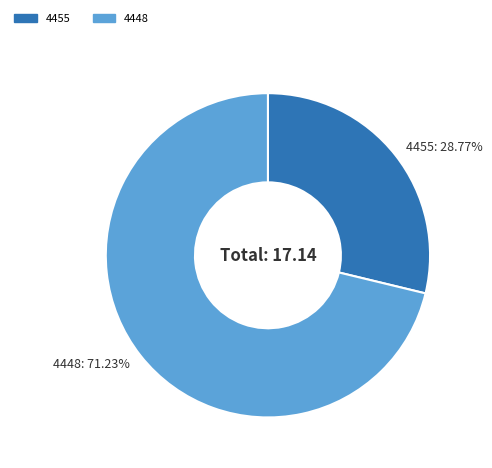

Between 4455 and 4448, which is larger?

4448